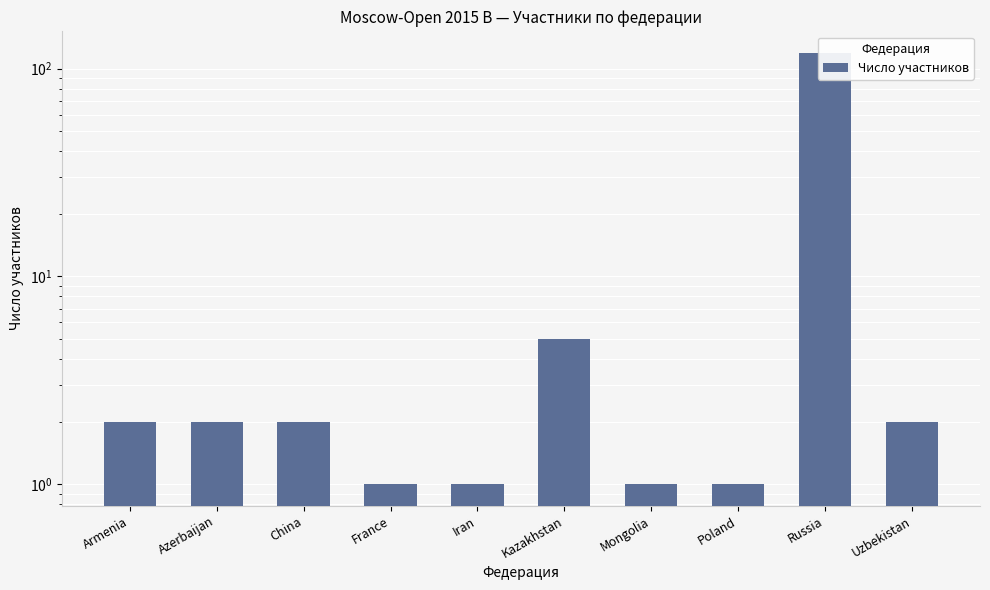

Reading left to right, extract all data points from this chart.

2	2	2	1	1	5	1	1	119	2